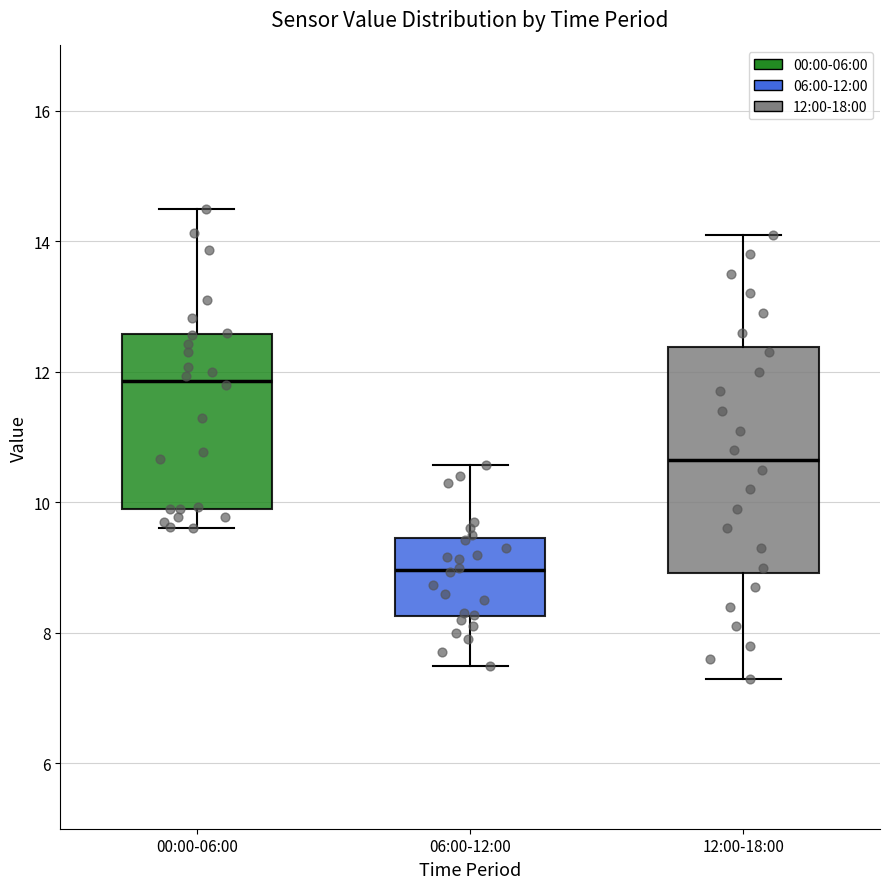

Which box is the tallest, from its lower edge to its upper edge?

12:00-18:00